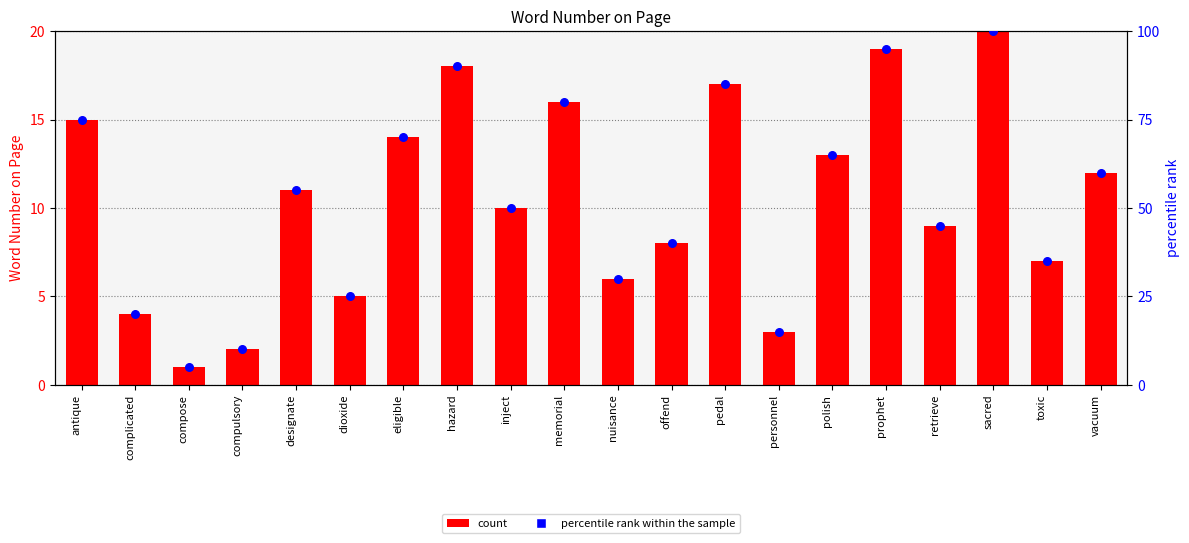

Which series has the largest Y range (max minus min)?

percentile rank within the sample